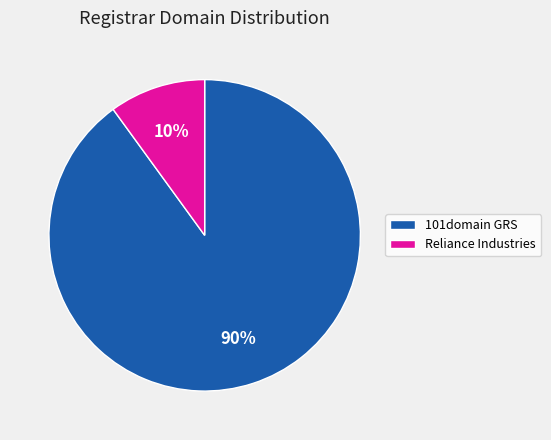

What percentage is the Reliance Industries slice, to the nearest percent?

10%